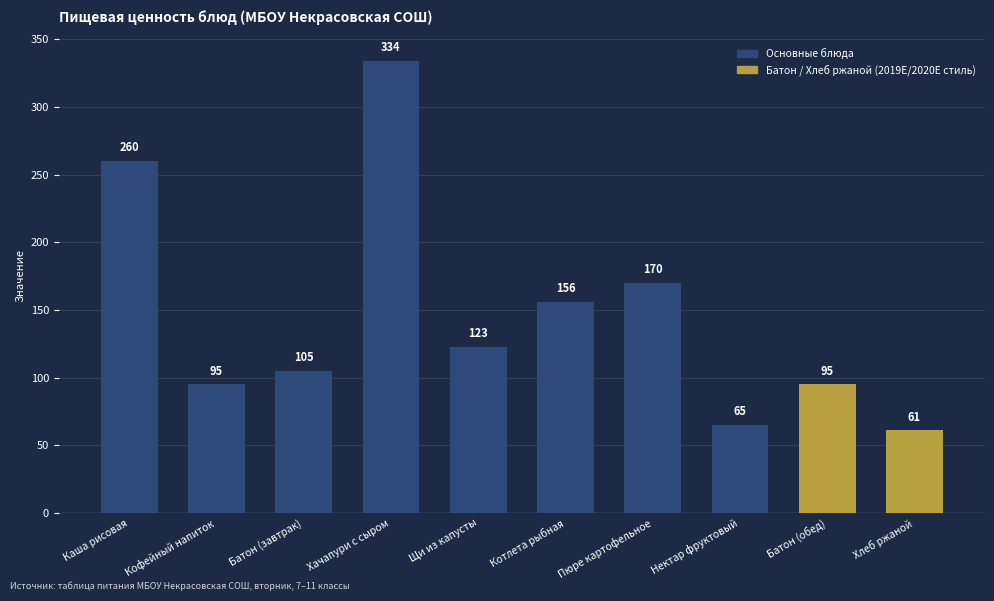

At which category does the chart reach its peak across all series?

Хачапури с сыром